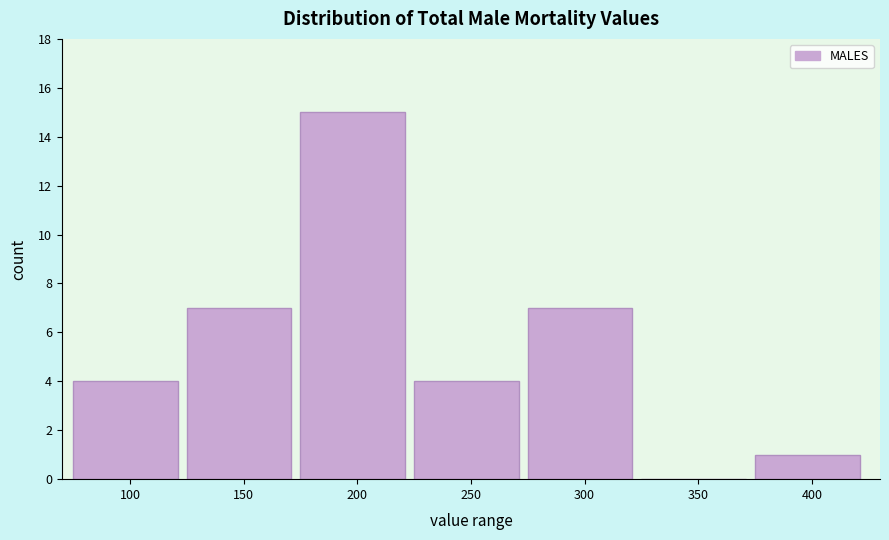

Reading left to right, what are all the values shown in this chart?

100=4	150=7	200=15	250=4	300=7	350=0	400=1